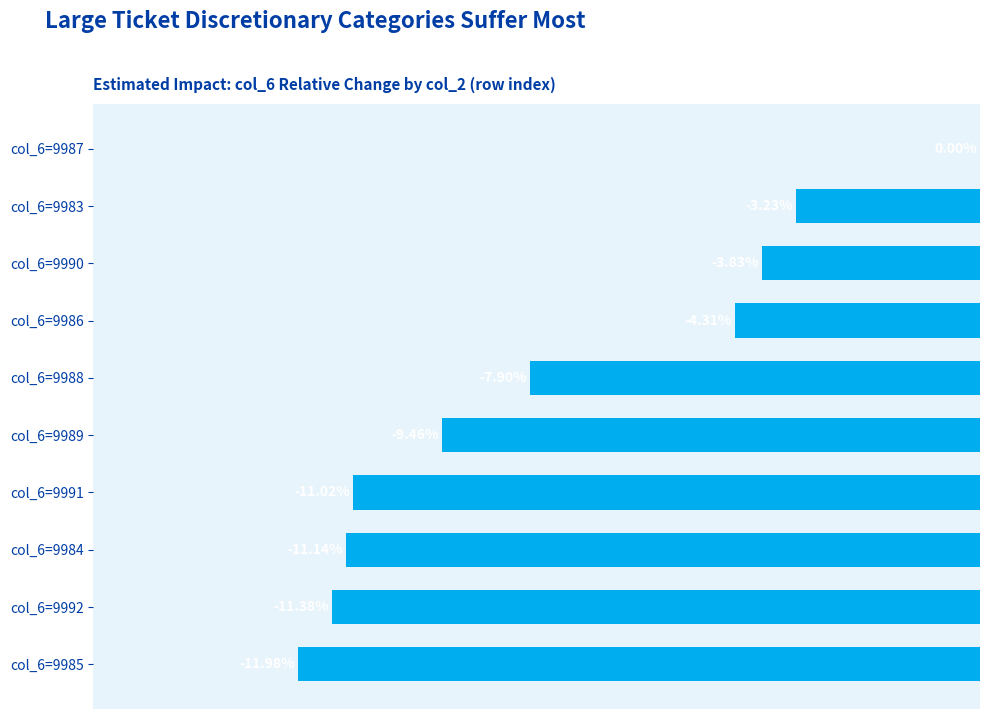

Between col_6=9984 and col_6=9983, which is larger?

col_6=9983